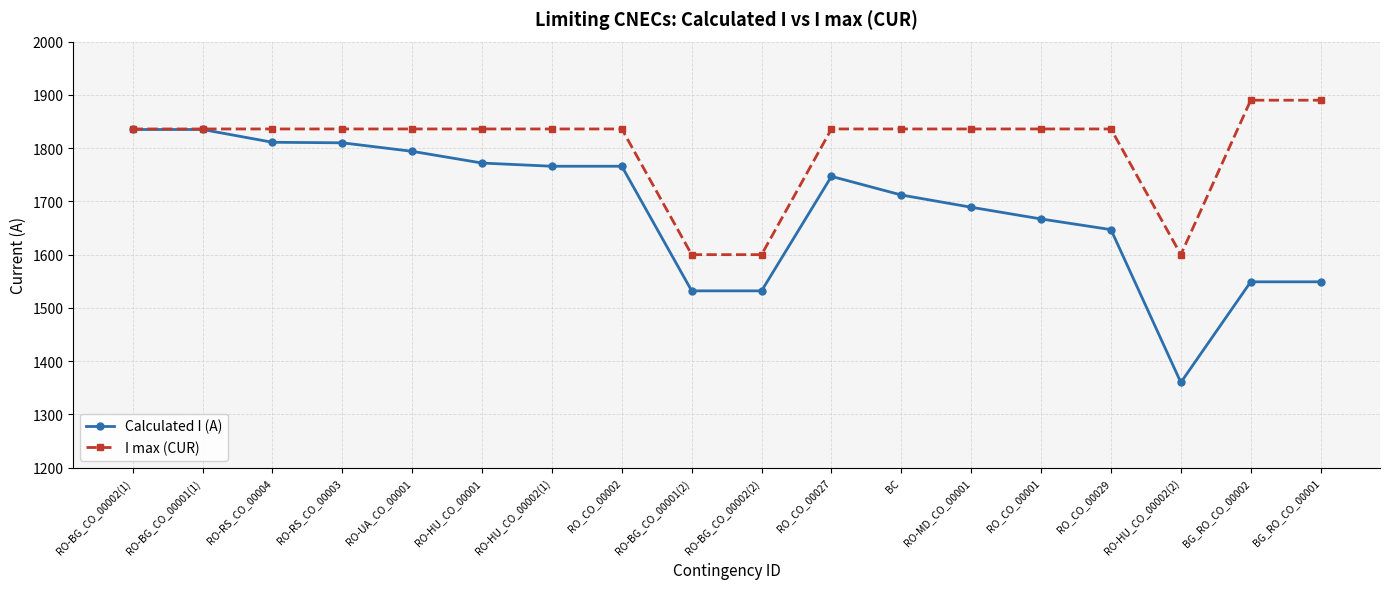

What are all the series names shown in the legend?

Calculated I (A), I max (CUR)